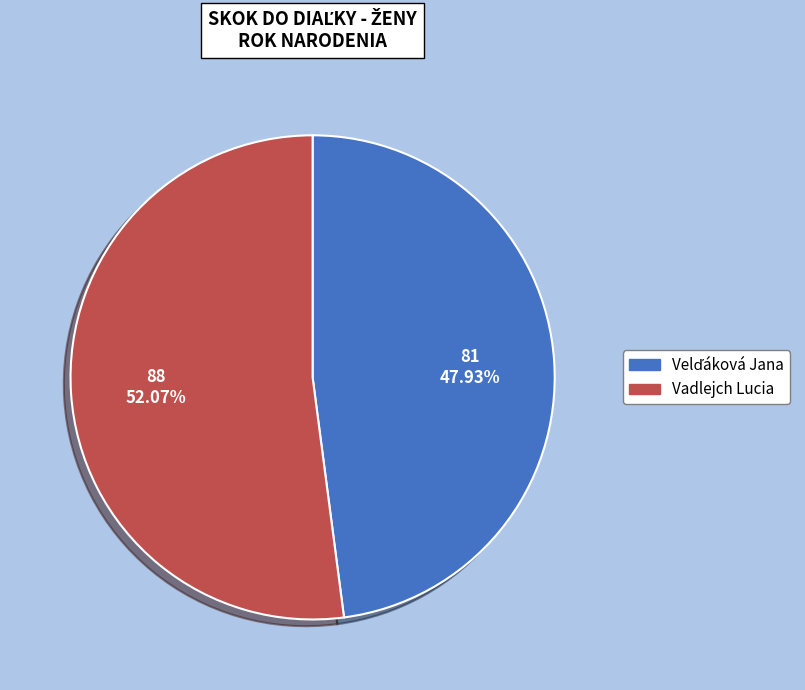

Which category accounts for the majority?

Vadlejch Lucia